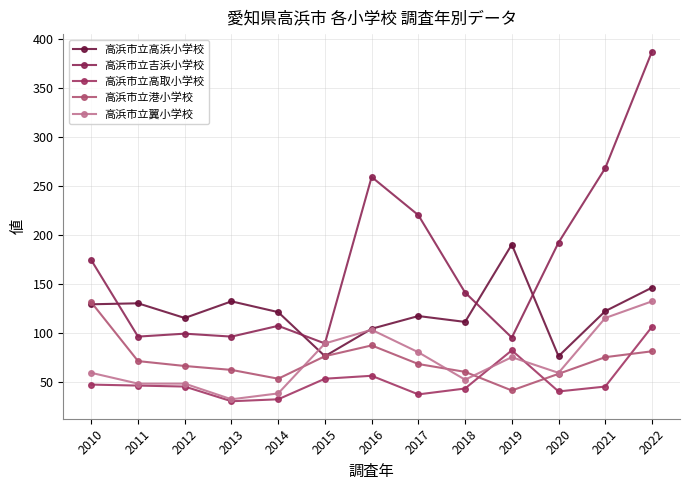

Which category has the lowest value in the 高浜市立翼小学校 series?

2013